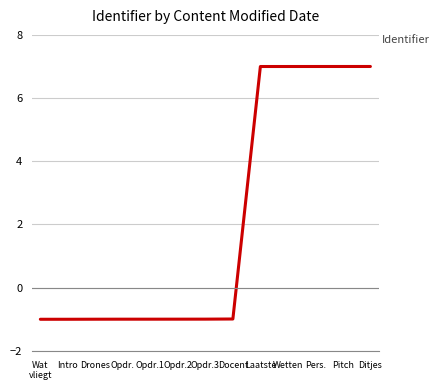

What is the maximum value shown in the chart?

7.0